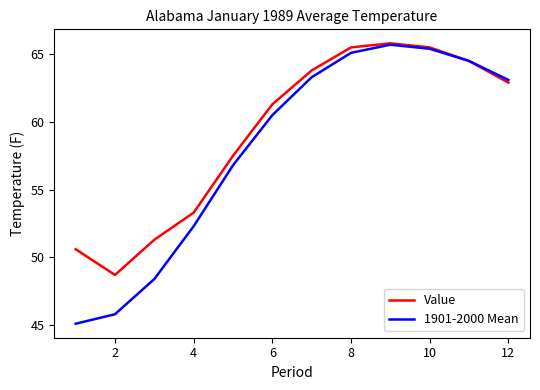

Which series has the widest spread of values?

1901-2000 Mean